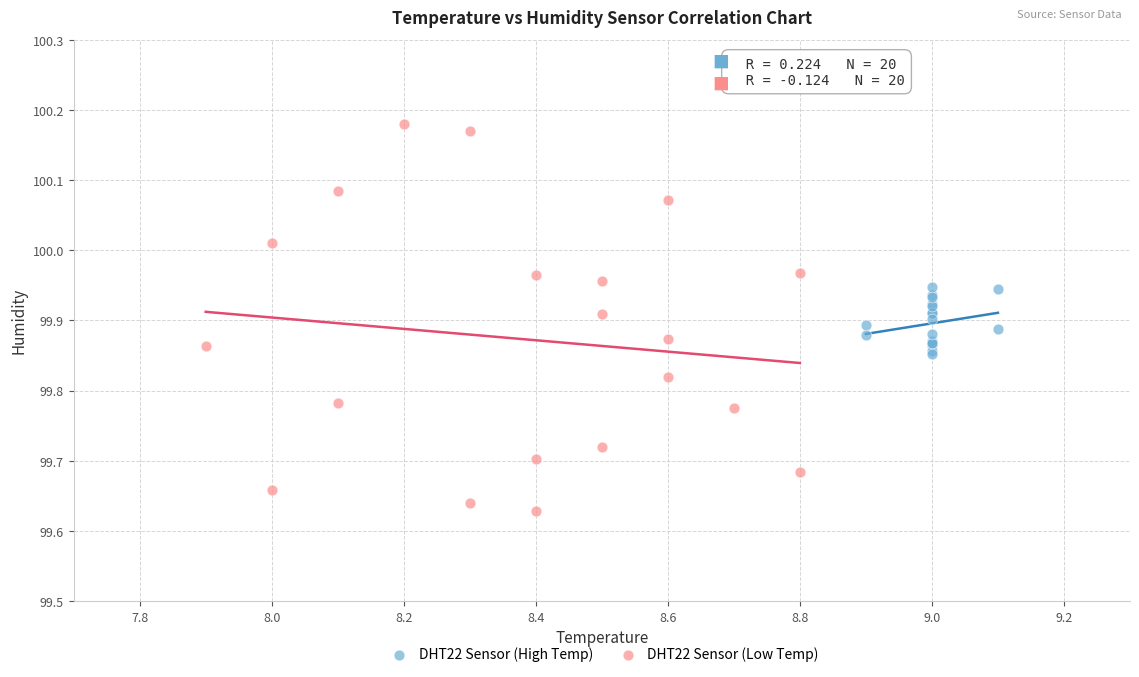

Which series contains the highest Y value?

DHT22 Sensor (Low Temp)